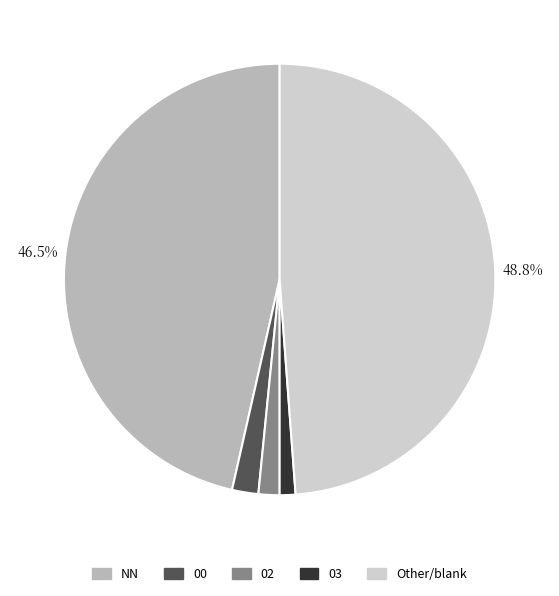

Is there any slice that represents more than half of the pie?

No